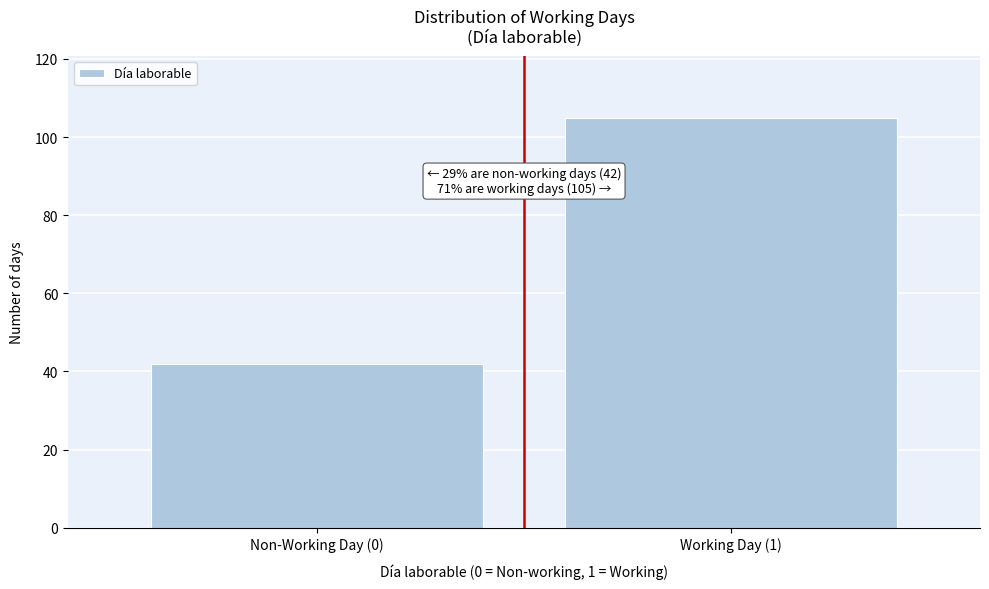

Reading left to right, what are all the values shown in this chart?

42	105